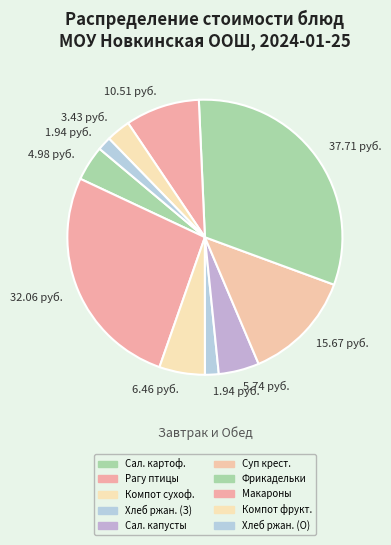

How many segments does this pie chart have?

10